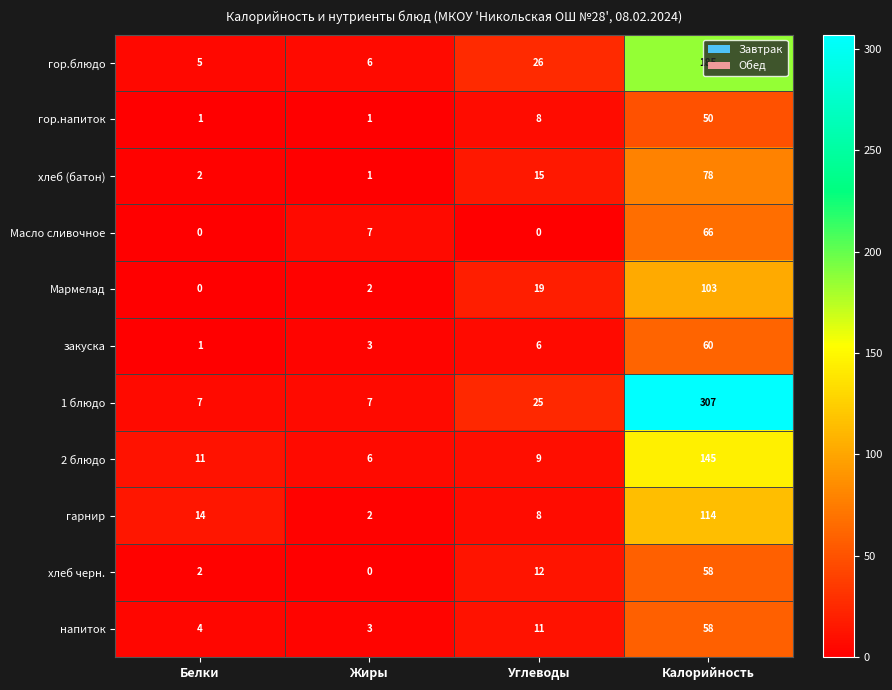

Where is хлеб (батон) nearest to the value 39?

Углеводы